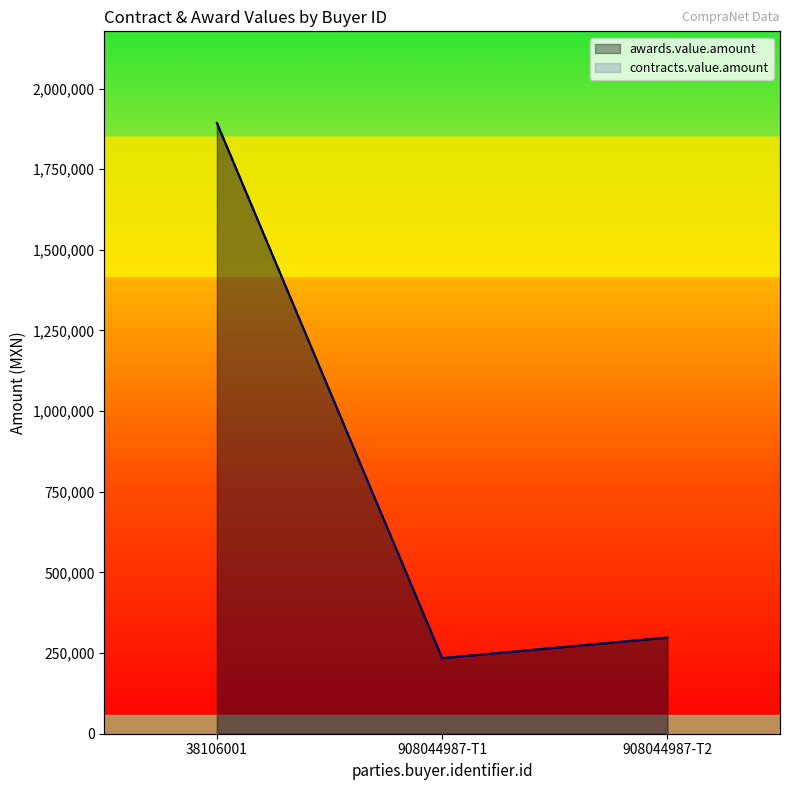

At which label does awards.value.amount first exceed 298198?

38106001